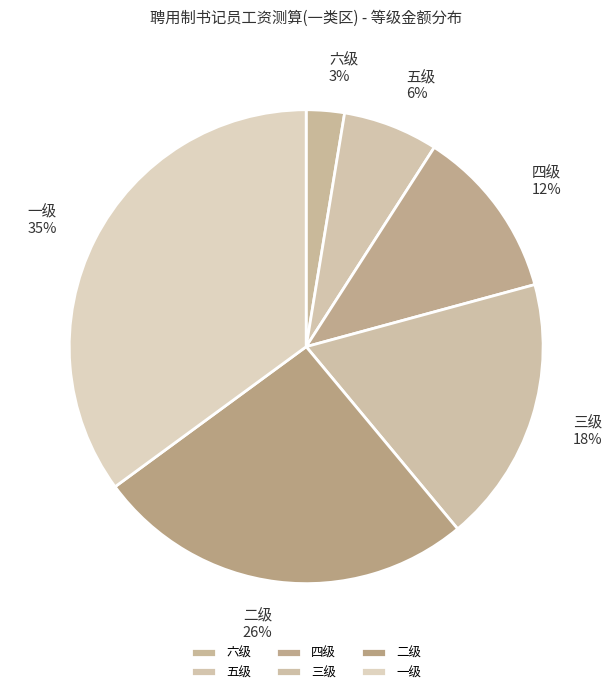

Is there any slice that represents more than half of the pie?

No